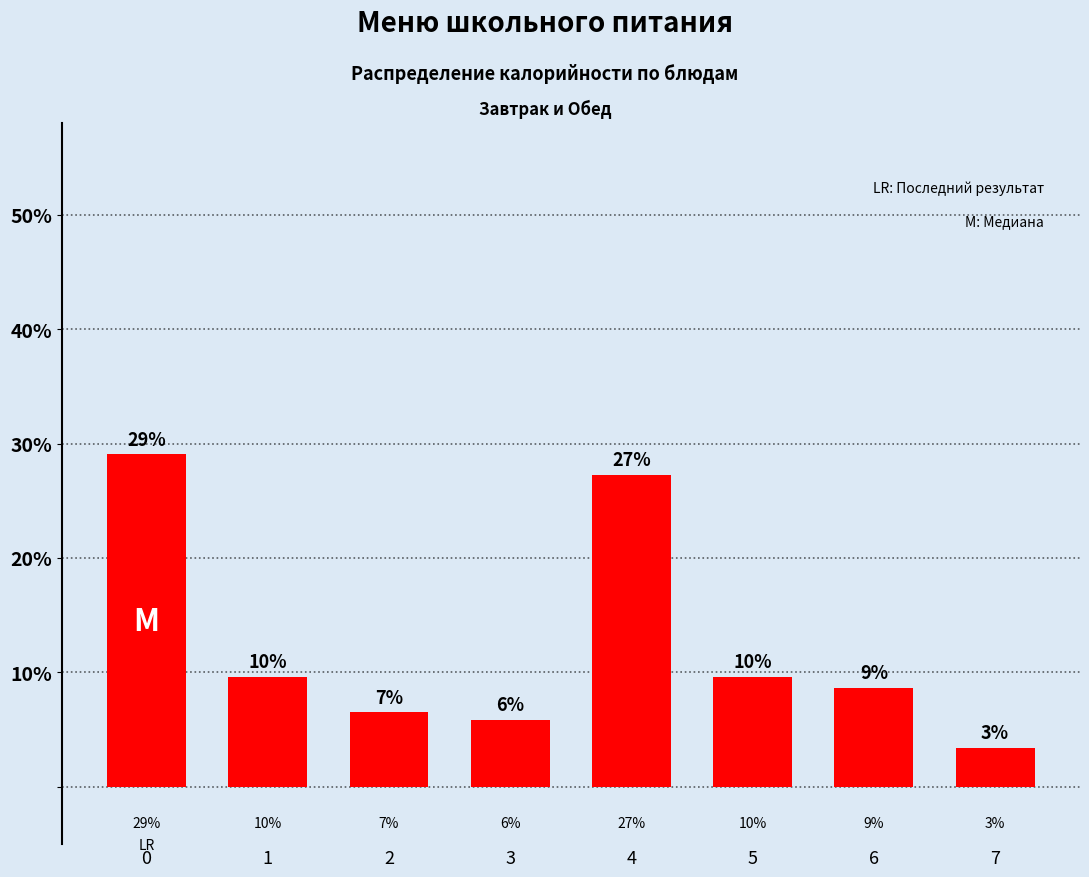

Are the bars grouped side by side (vs. stacked)?

No